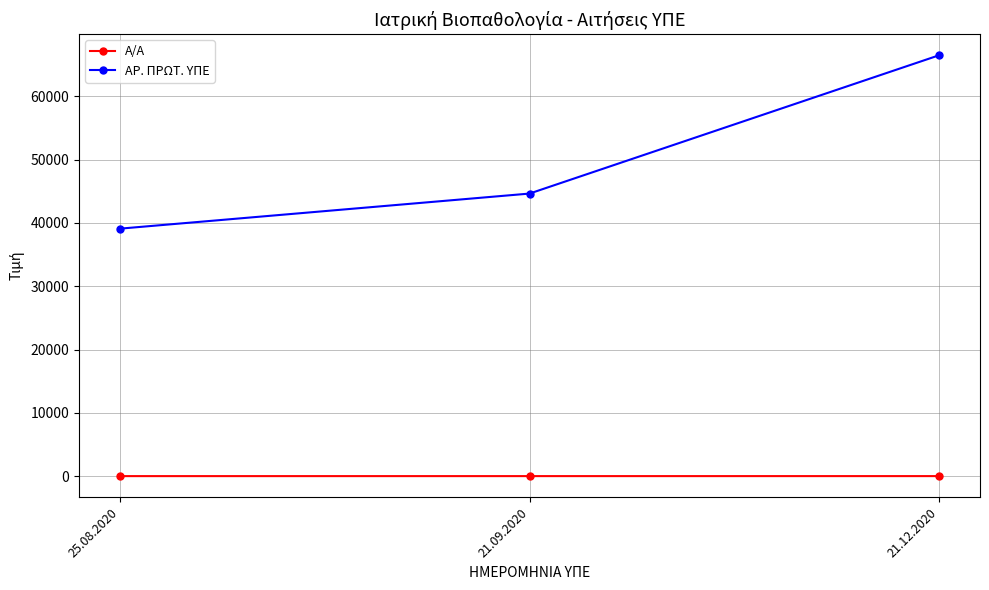

What is the total value across all series at 21.09.2020?

44642